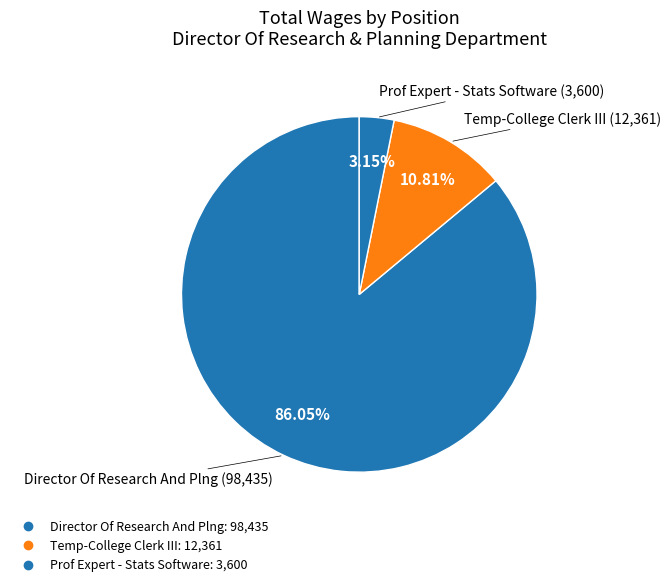

Which slice is the smallest?

Prof Expert - Stats Software